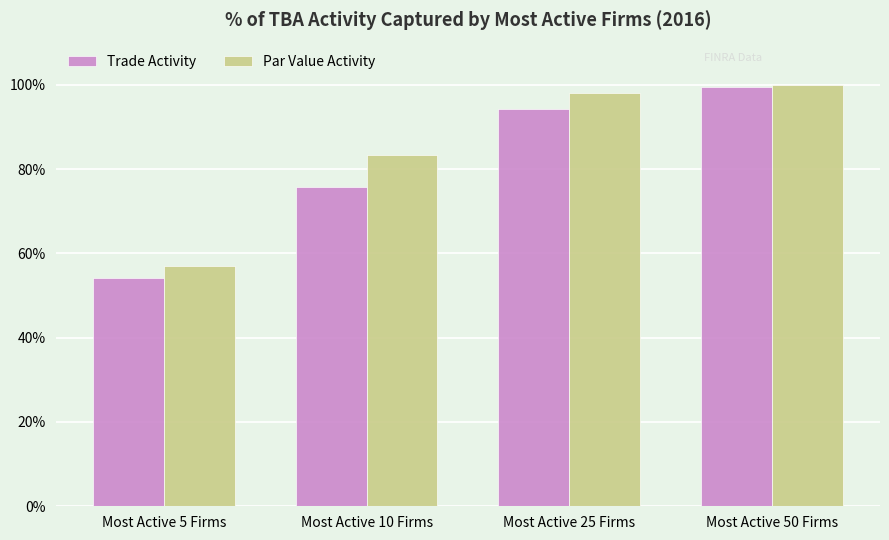

What is the average value of the Trade Activity series?

0.8